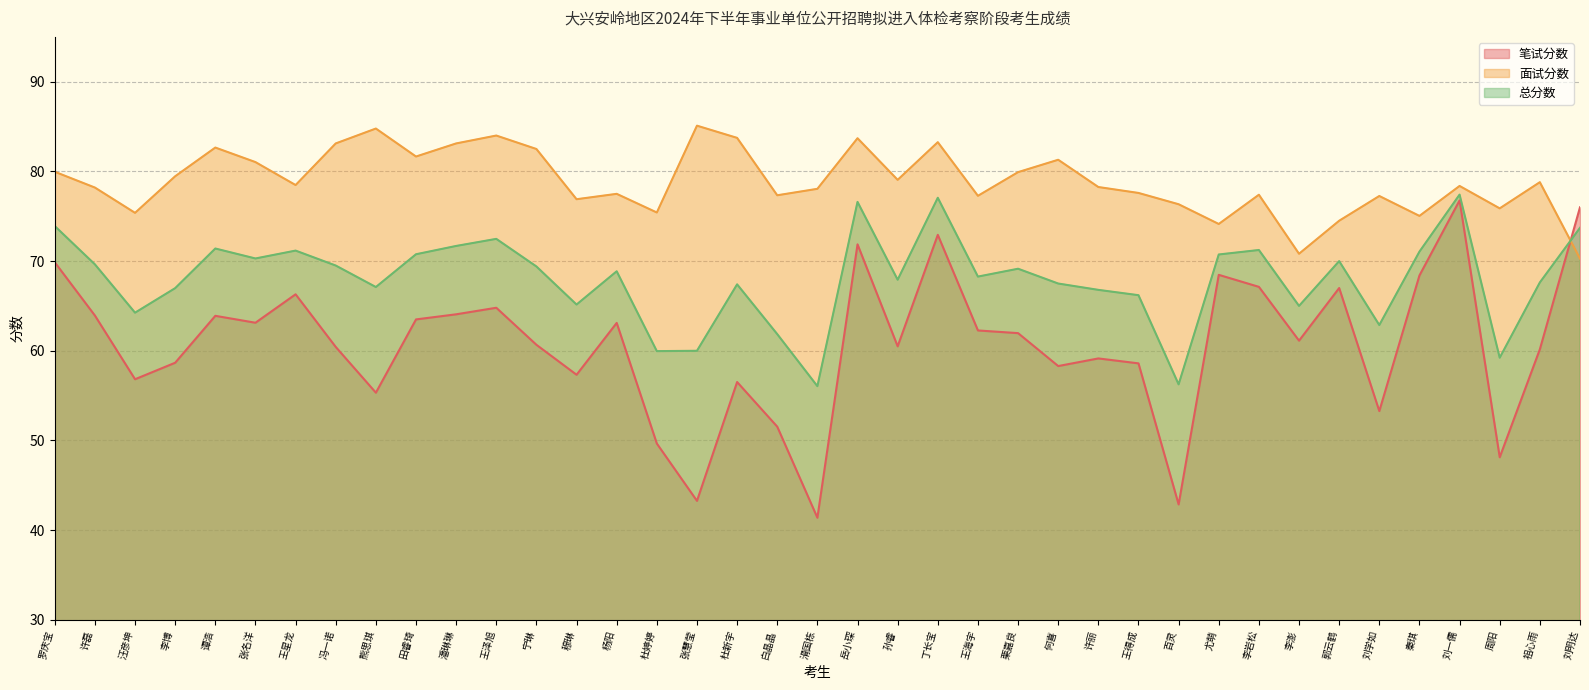

What is the spread (max minus min) of values at 丁长宝?

10.3